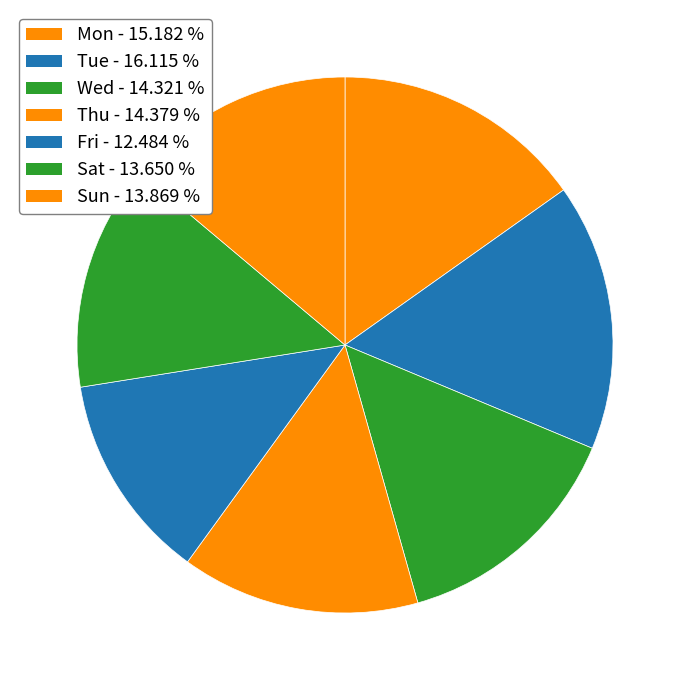

Which has a higher value, Fri or Thu?

Thu